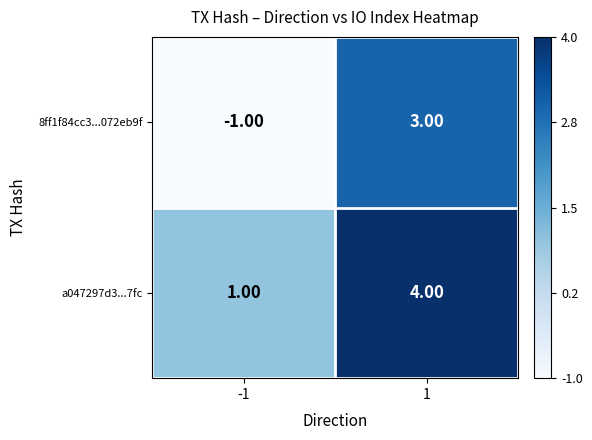

How many data points in a047297d3...7fc are less than 4?

1